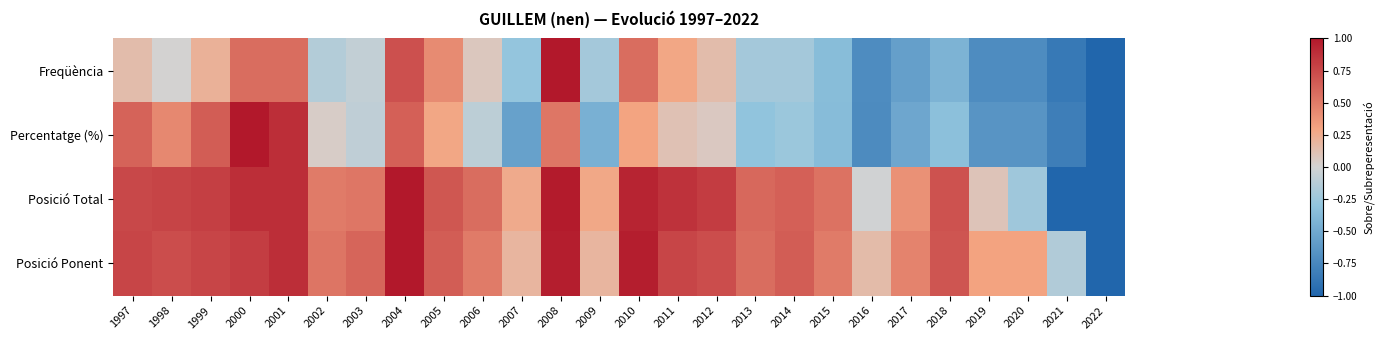

Reading left to right, extract all data points from this chart.

Freqüència: 1997=0.1	1998=0.0	1999=0.2	2000=0.6	2001=0.6	2002=-0.1	2003=-0.1	2004=0.7	2005=0.4	2006=0.1	2007=-0.3	2008=1.0	2009=-0.2	2010=0.6	2011=0.3	2012=0.1	2013=-0.2	2014=-0.2	2015=-0.4	2016=-0.7	2017=-0.6	2018=-0.4	2019=-0.7	2020=-0.7	2021=-0.9	2022=-1.0
Percentatge (%): 1997=0.6	1998=0.4	1999=0.7	2000=1.0	2001=0.9	2002=0.0	2003=-0.1	2004=0.6	2005=0.3	2006=-0.1	2007=-0.6	2008=0.5	2009=-0.5	2010=0.3	2011=0.1	2012=0.1	2013=-0.3	2014=-0.3	2015=-0.4	2016=-0.7	2017=-0.5	2018=-0.3	2019=-0.7	2020=-0.7	2021=-0.8	2022=-1.0
Posició Total: 1997=0.8	1998=0.8	1999=0.8	2000=0.9	2001=0.9	2002=0.5	2003=0.5	2004=1.0	2005=0.7	2006=0.6	2007=0.3	2008=1.0	2009=0.3	2010=0.9	2011=0.9	2012=0.8	2013=0.6	2014=0.6	2015=0.6	2016=-0.0	2017=0.4	2018=0.7	2019=0.1	2020=-0.2	2021=-1.0	2022=-1.0
Posició Ponent: 1997=0.8	1998=0.7	1999=0.8	2000=0.8	2001=0.9	2002=0.5	2003=0.6	2004=1.0	2005=0.7	2006=0.5	2007=0.2	2008=1.0	2009=0.2	2010=1.0	2011=0.8	2012=0.7	2013=0.6	2014=0.7	2015=0.5	2016=0.2	2017=0.5	2018=0.7	2019=0.3	2020=0.3	2021=-0.2	2022=-1.0